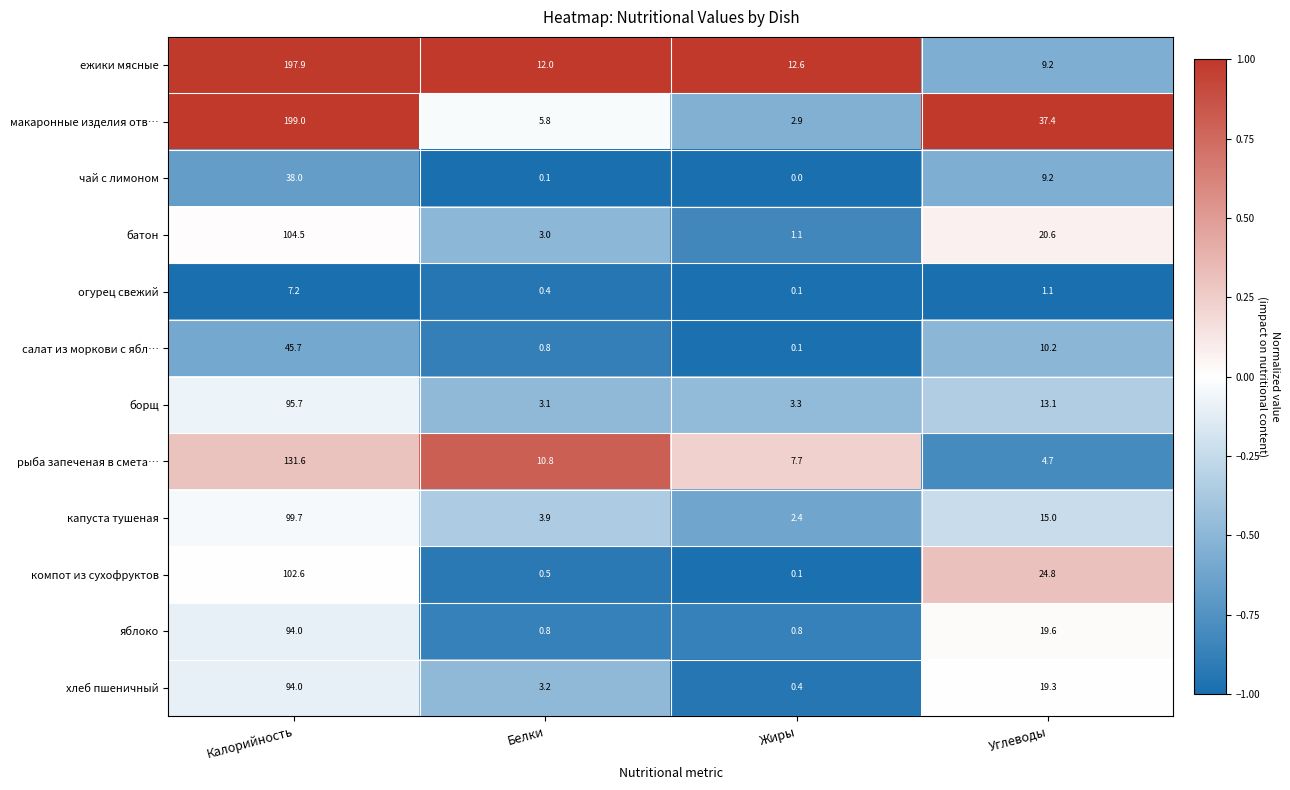

How many series are shown in this chart?

12